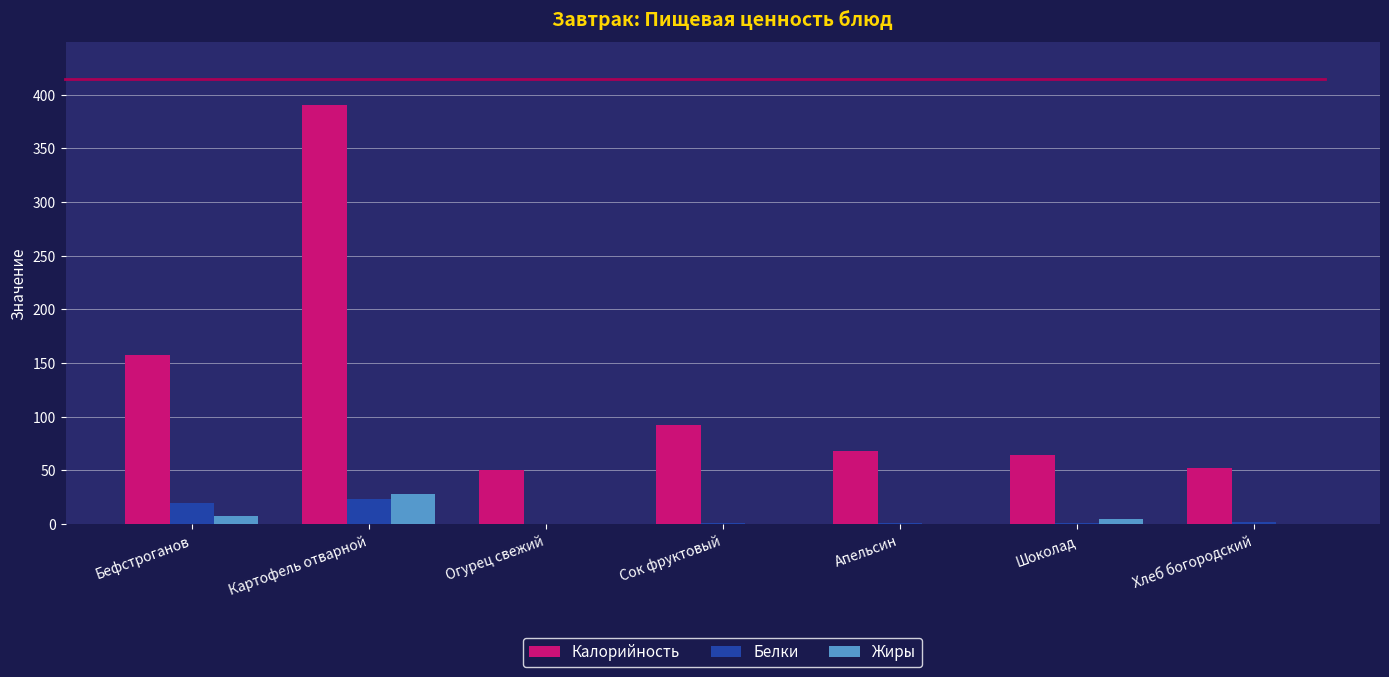

Which series has the largest total across all categories?

Калорийность